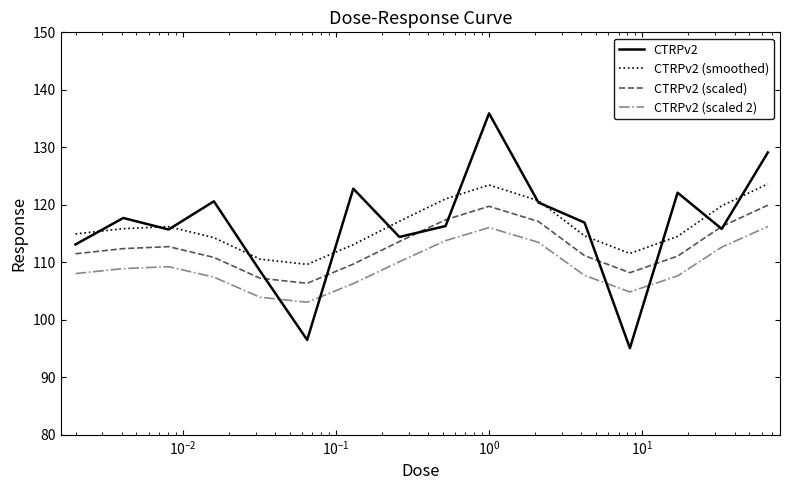

In CTRPv2 (scaled), how many points are higher than both neighbors (excluding endpoints)?

2